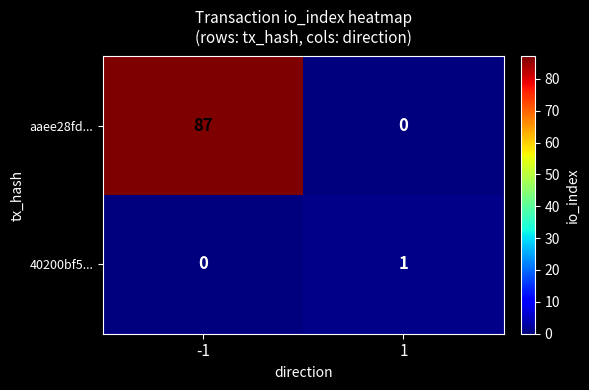

Rank the series by their maximum value, from lowest to highest.

40200bf5..., aaee28fd...